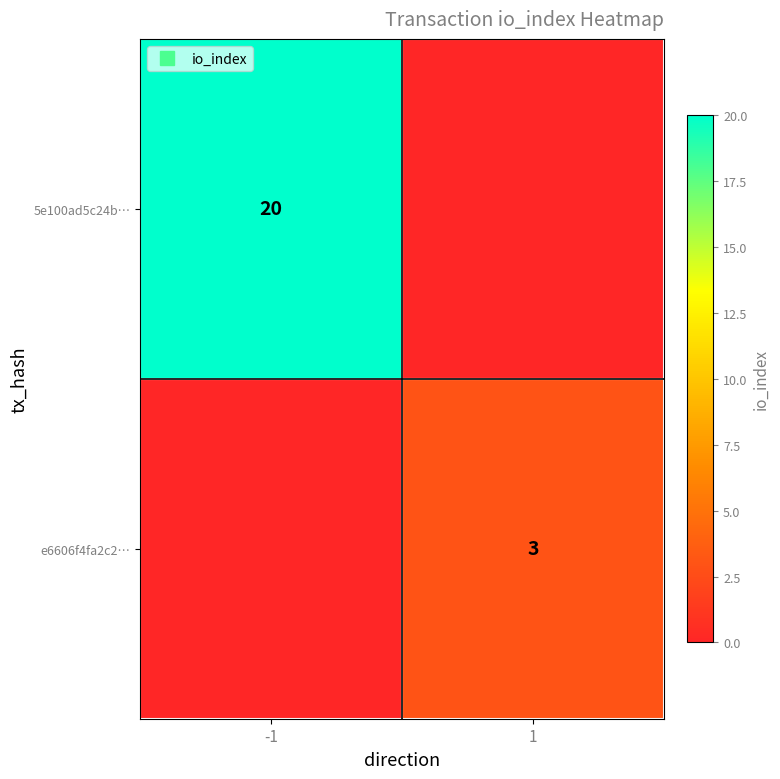

Between 1 and -1, which is larger?

-1